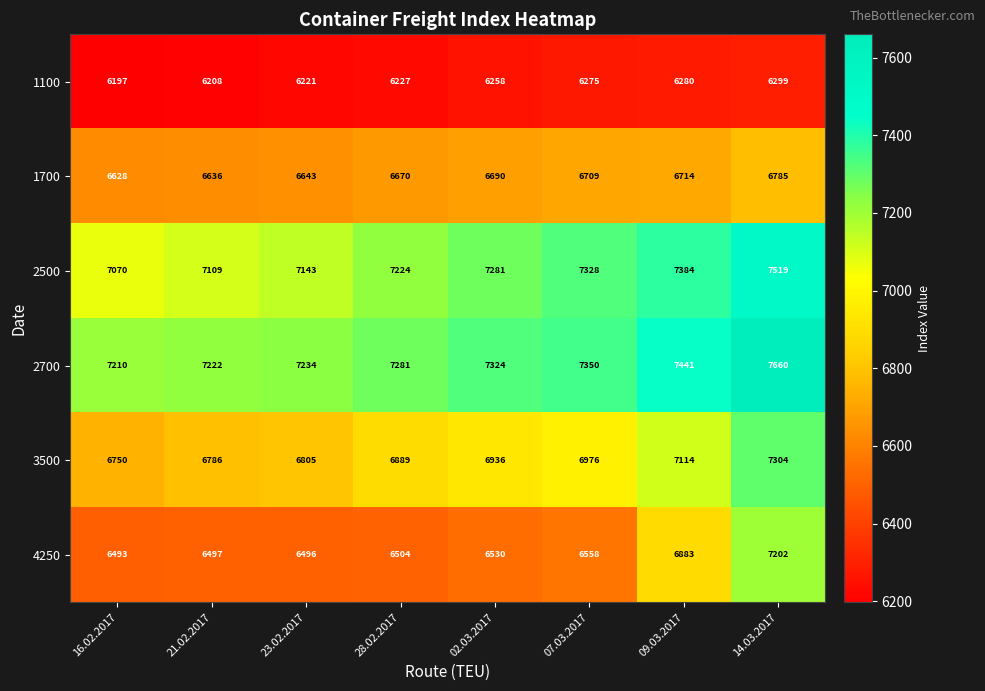

Rank the series at 09.03.2017 from highest to lowest value.

2700, 2500, 3500, 4250, 1700, 1100